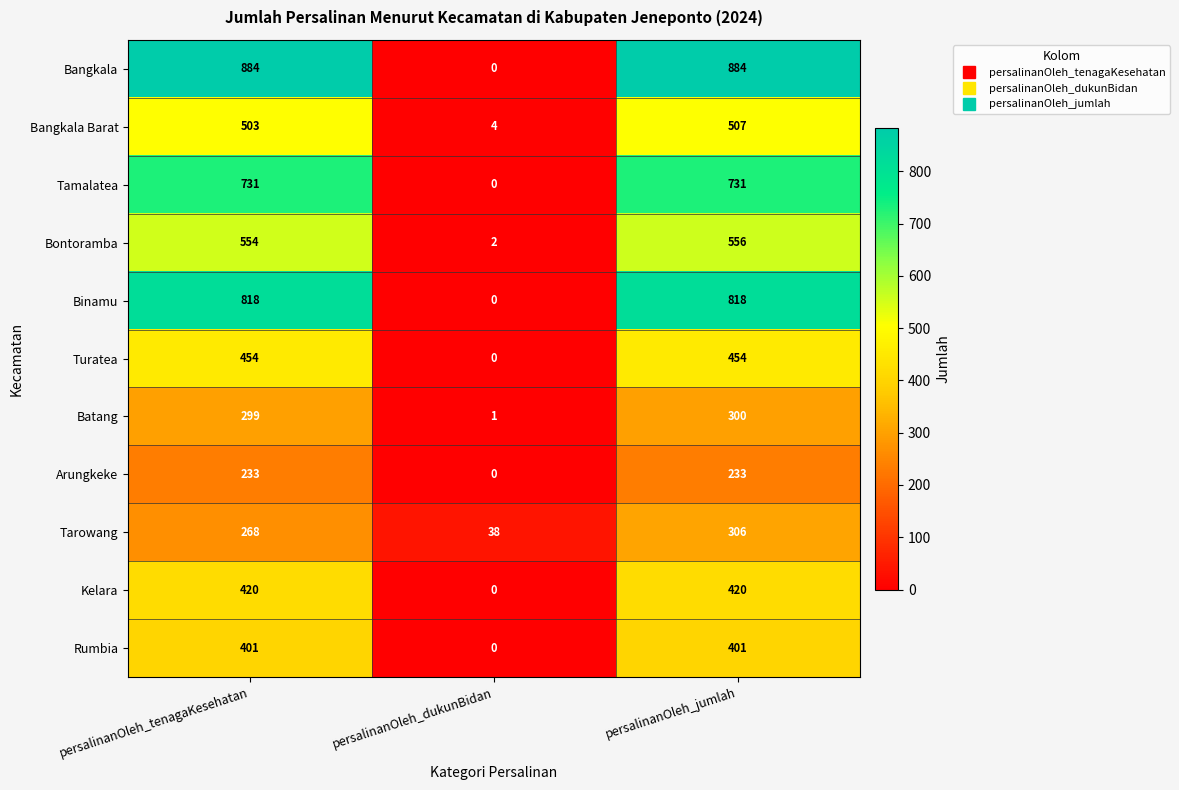

Which series has the largest total across all categories?

Bangkala